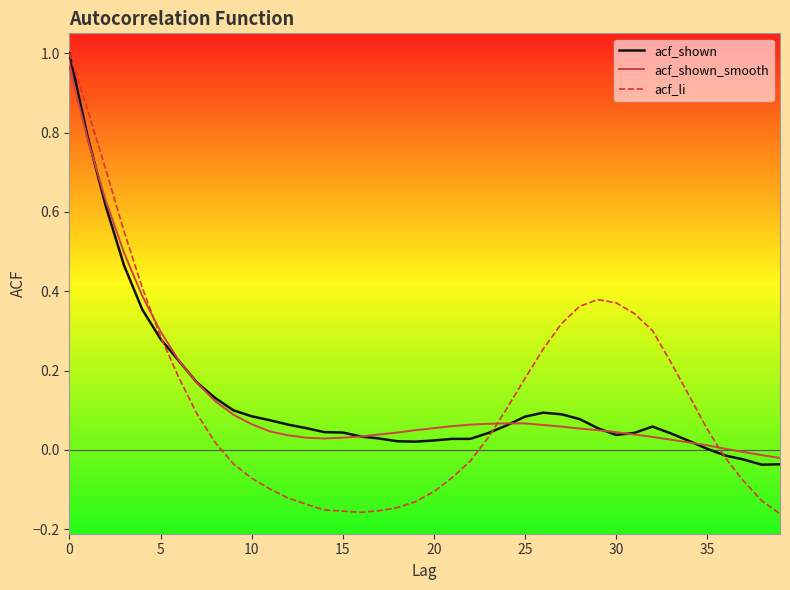

Which series has the largest range (max minus min)?

acf_li